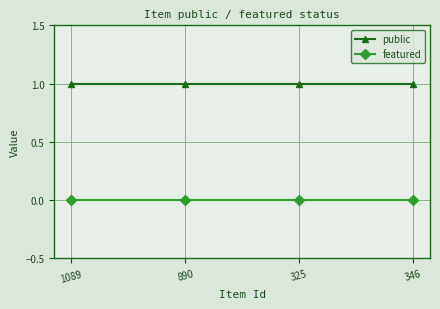

What is the spread (max minus min) of values at 325?

1